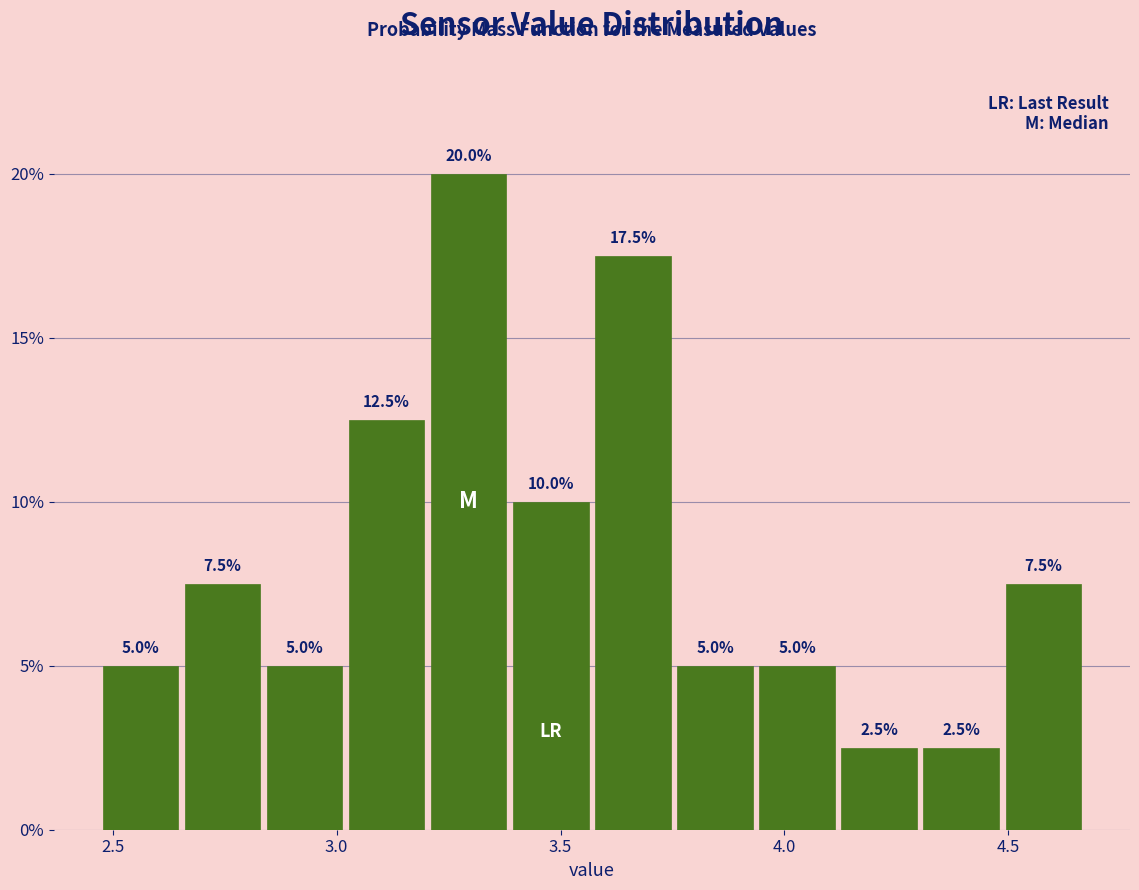

Around what value on the x-axis is the tallest bar? Give the approximate position of its centre, as read against the axis.

3.30